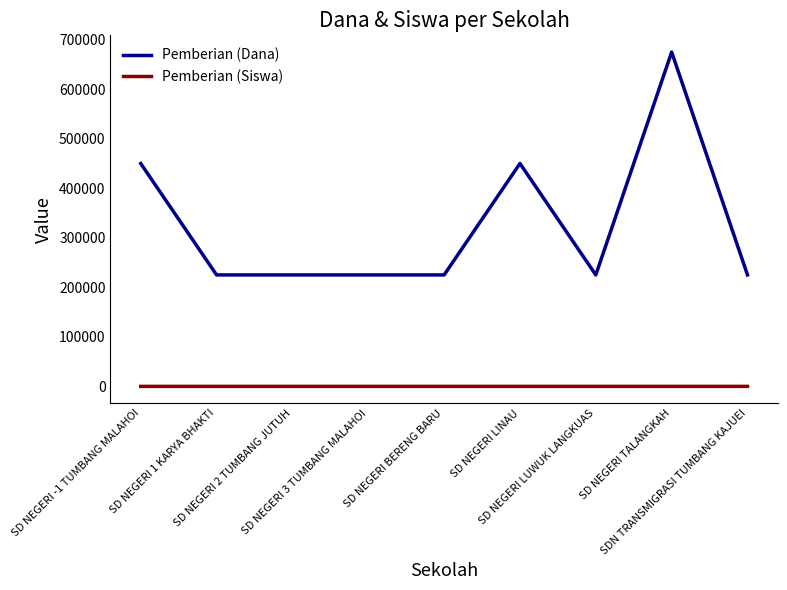

List the series in order of their overall mean, lowest first.

Pemberian (Siswa), Pemberian (Dana)